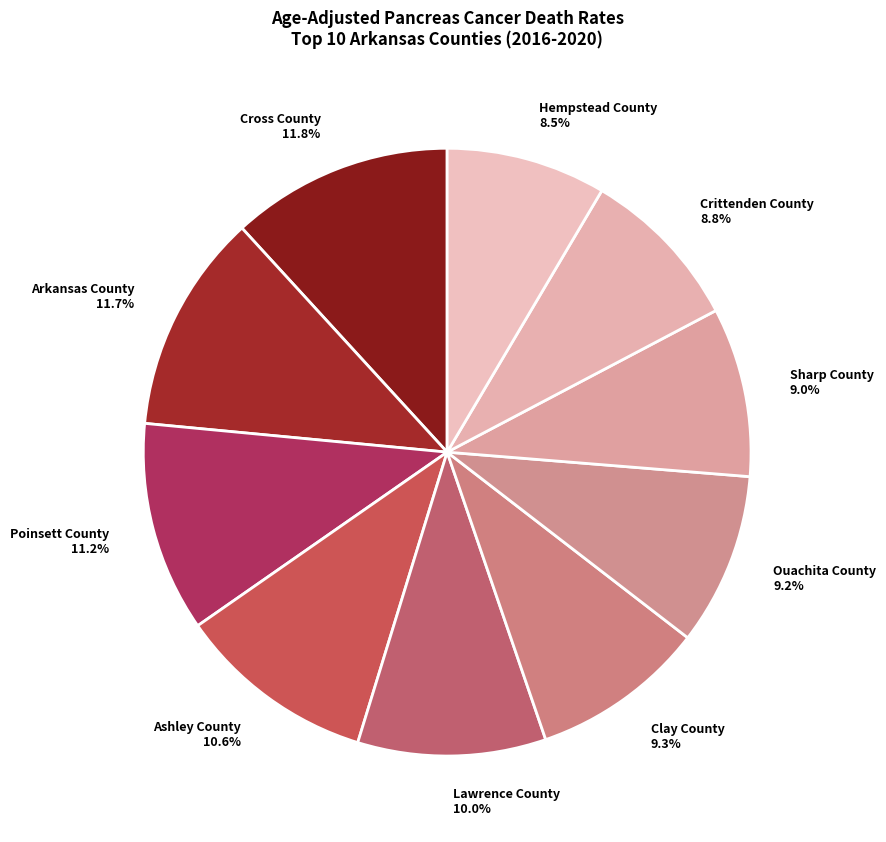

Count the number of slices in the pie.

10